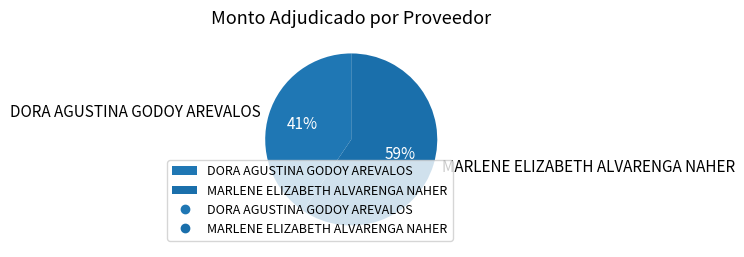

What percentage is the DORA AGUSTINA GODOY AREVALOS slice, to the nearest percent?

41%